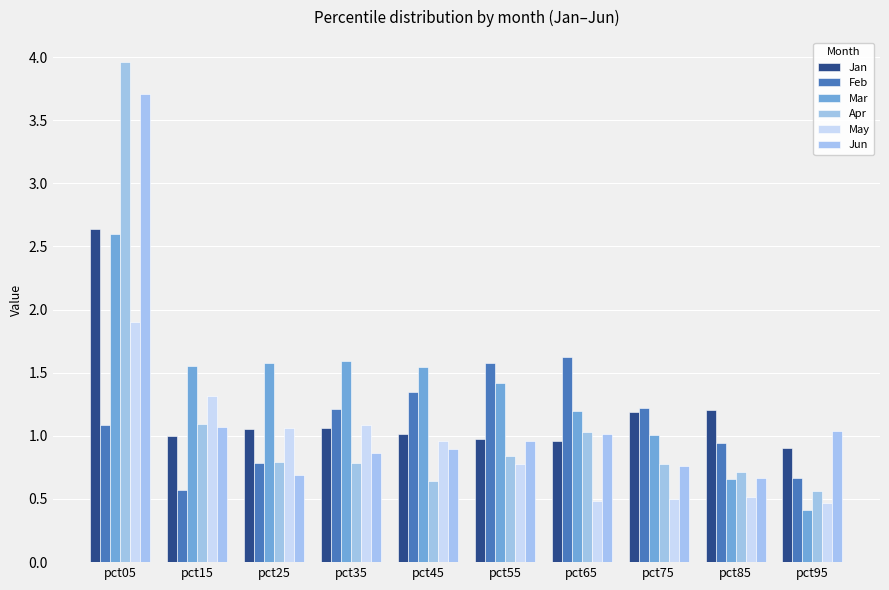

Rank the categories by Mar value from lowest to highest.

pct95, pct85, pct75, pct65, pct55, pct45, pct15, pct25, pct35, pct05